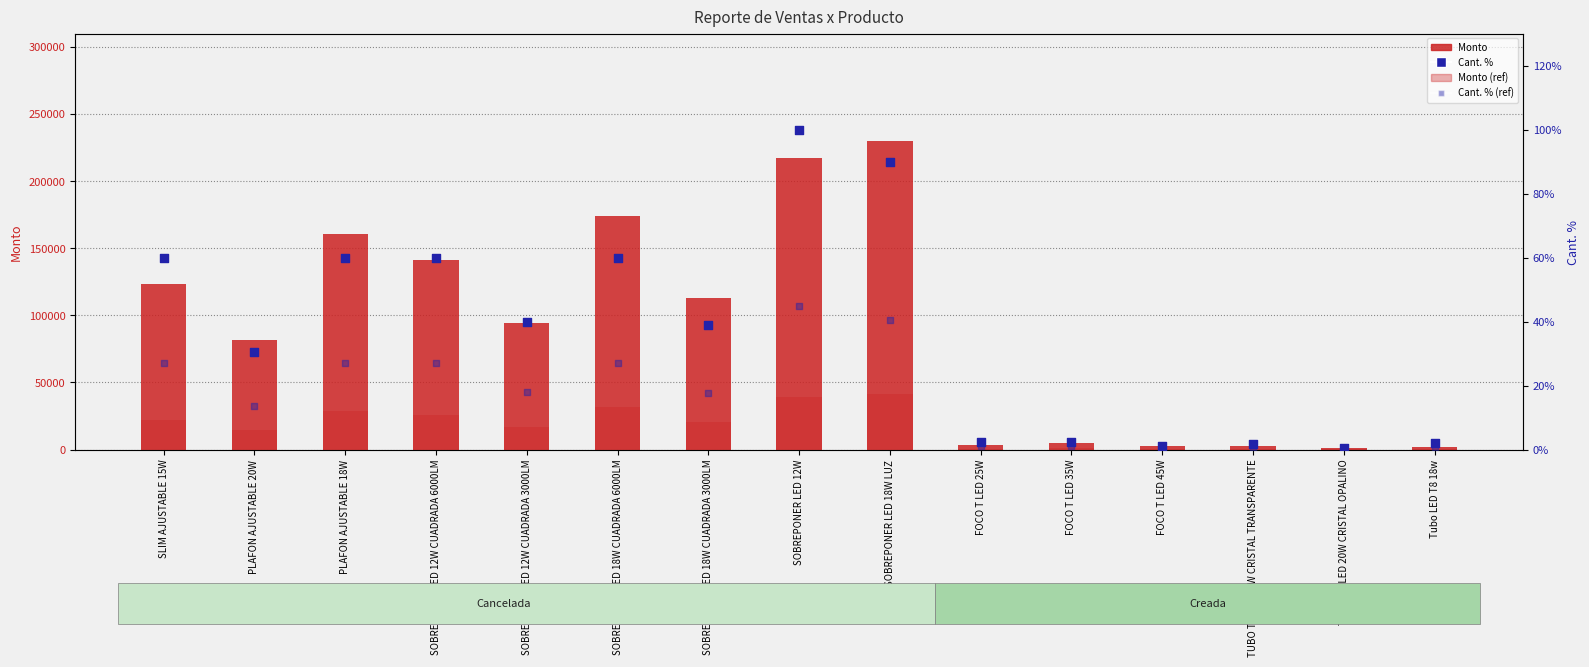

Which series has the largest total across all categories?

Monto